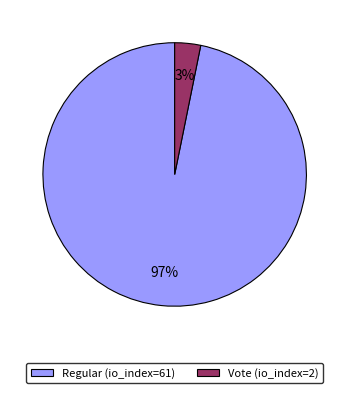

Which category has the biggest portion of the pie?

Regular (io_index=61)